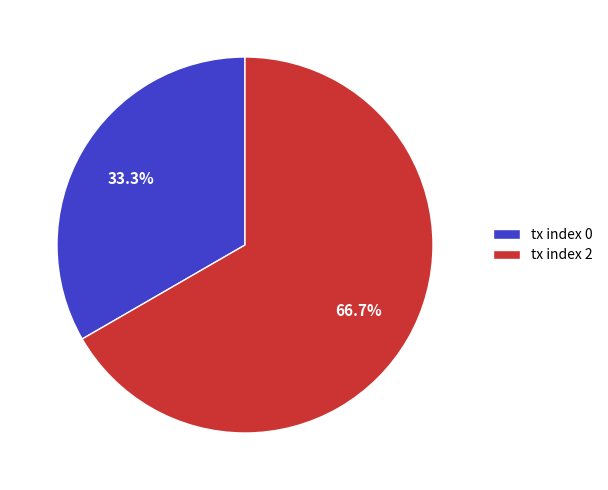

Which category has the biggest portion of the pie?

tx index 2